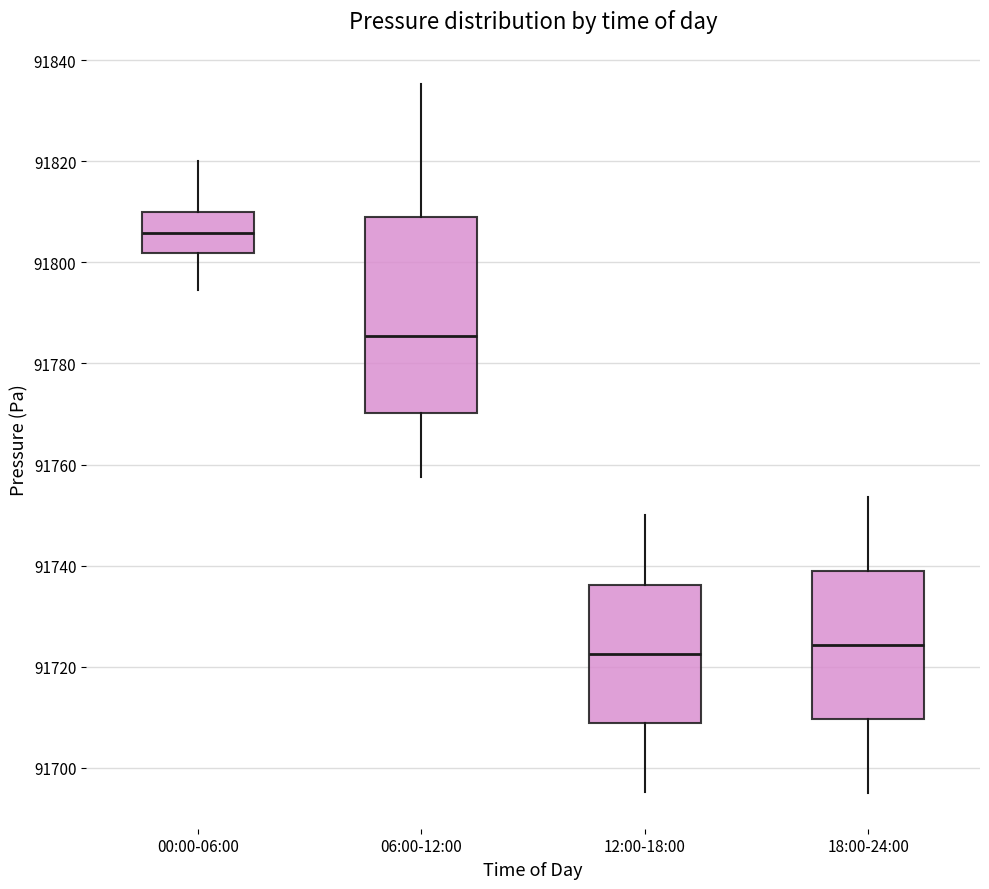

Reading left to right, read every box against the y-axis: the position of its median line, the range the box covers, and the ends of its whiskers. The values are not printed on the chart, so give them approximately, as read against the axis.

00:00-06:00: median 91806, box 91802 to 91810, whiskers 91794 to 91820
06:00-12:00: median 91786, box 91770 to 91810, whiskers 91758 to 91836
12:00-18:00: median 91722, box 91708 to 91736, whiskers 91696 to 91750
18:00-24:00: median 91724, box 91710 to 91738, whiskers 91696 to 91754